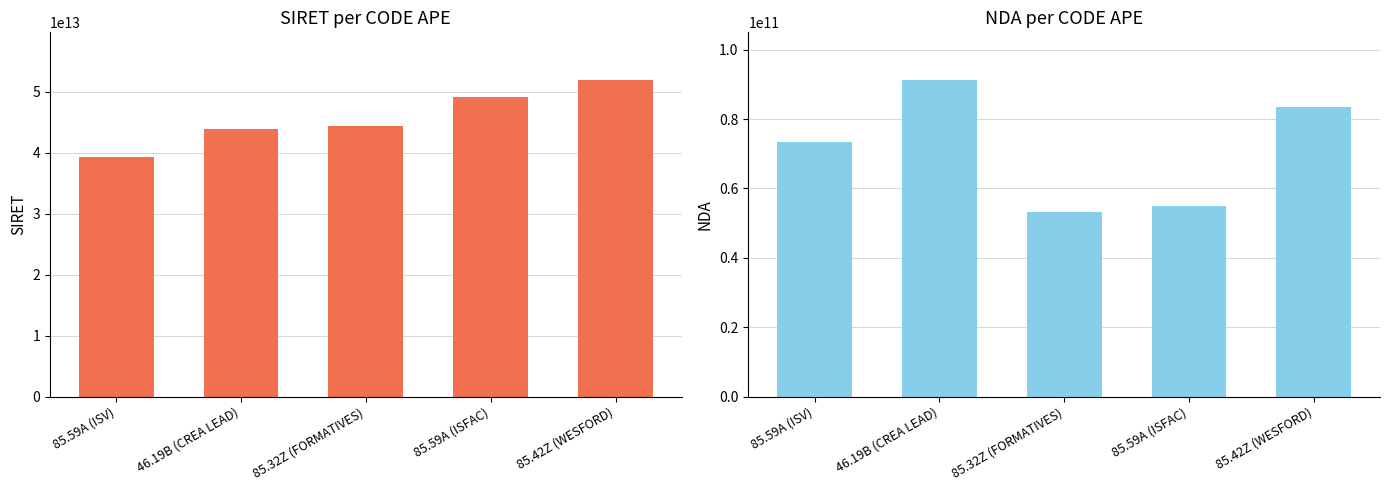

At which category does the chart reach its minimum across all series?

85.32Z (FORMATIVES)